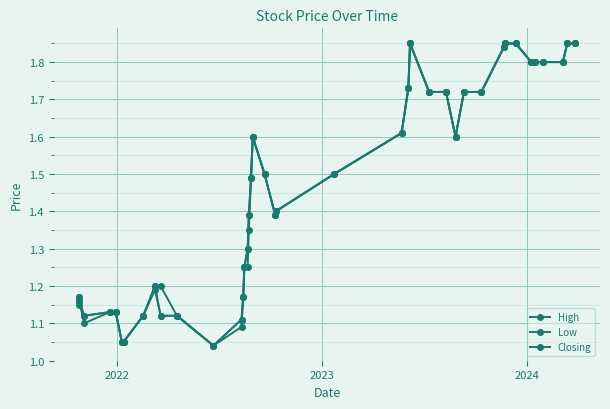

Count the number of data series in this chart.

3